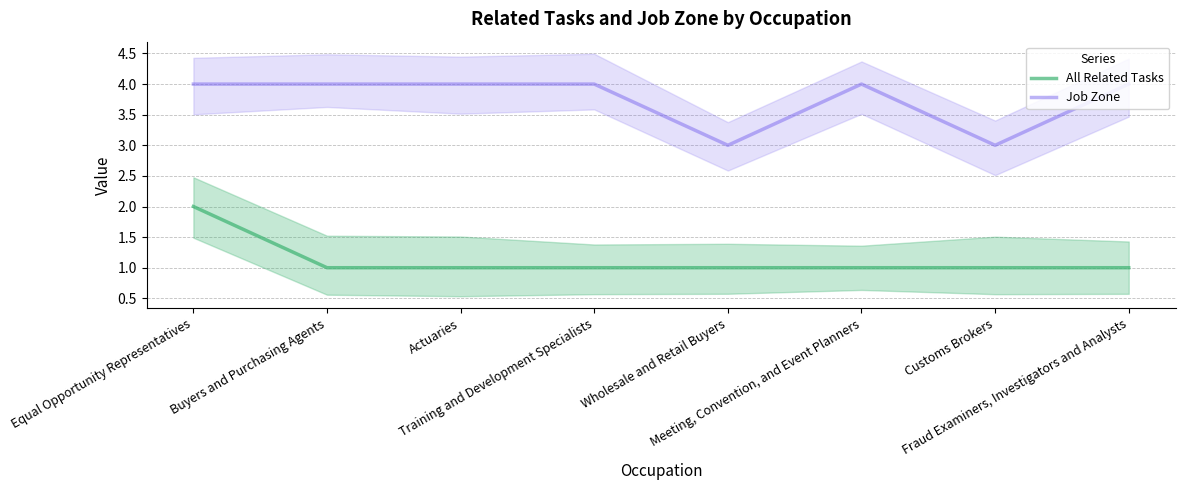

The value of Job Zone at Buyers and Purchasing Agents is 1. True or false?

False